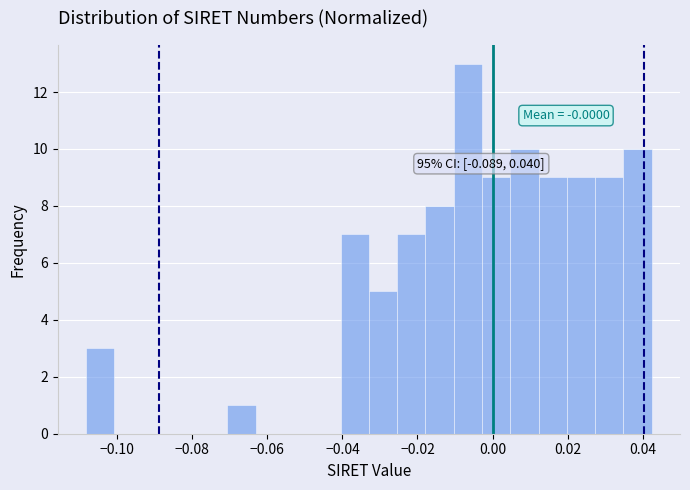

Read against the x-axis, roughly where is the centre of the tallest bar?

-0.006